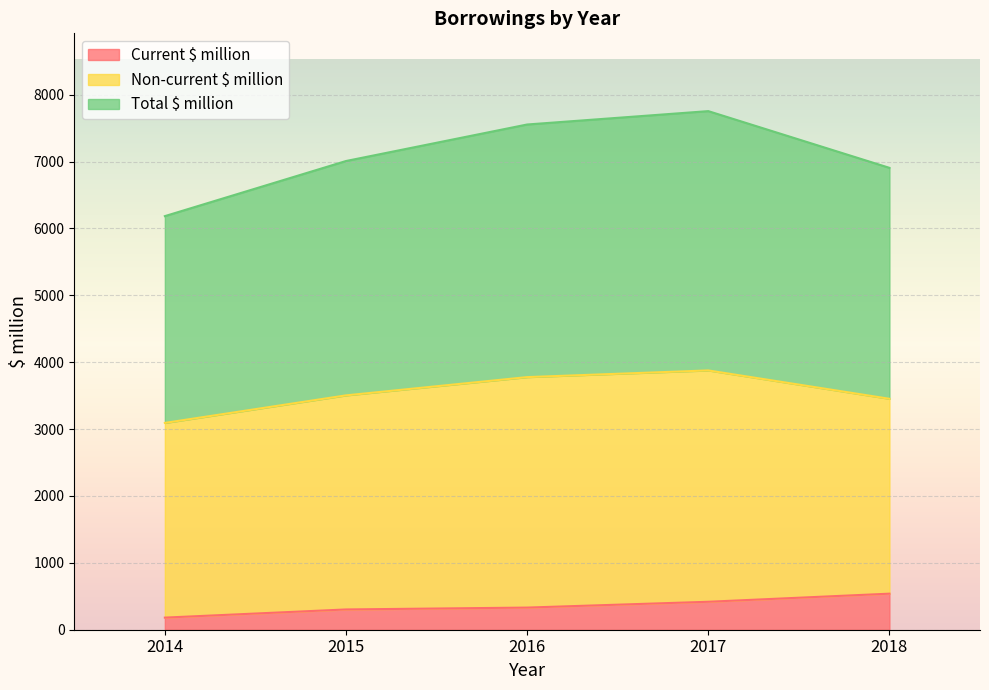

The value of Current $ million at 2016 is 331. True or false?

True